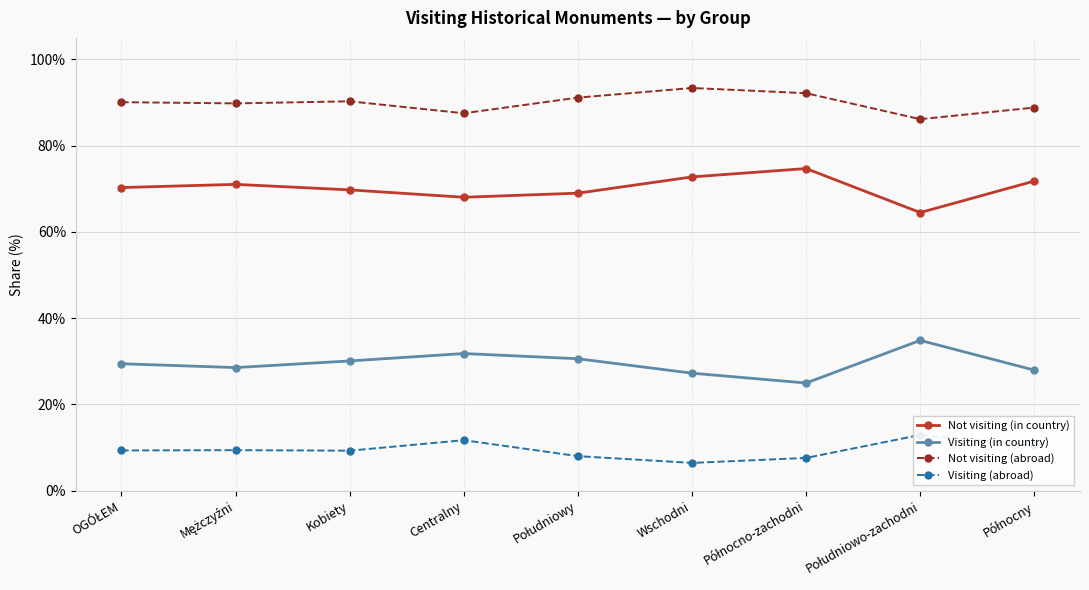

Rank the categories by Visiting (abroad) value from highest to lowest.

Południowo-zachodni, Centralny, Północny, Mężczyźni, OGÓŁEM, Kobiety, Południowy, Północno-zachodni, Wschodni